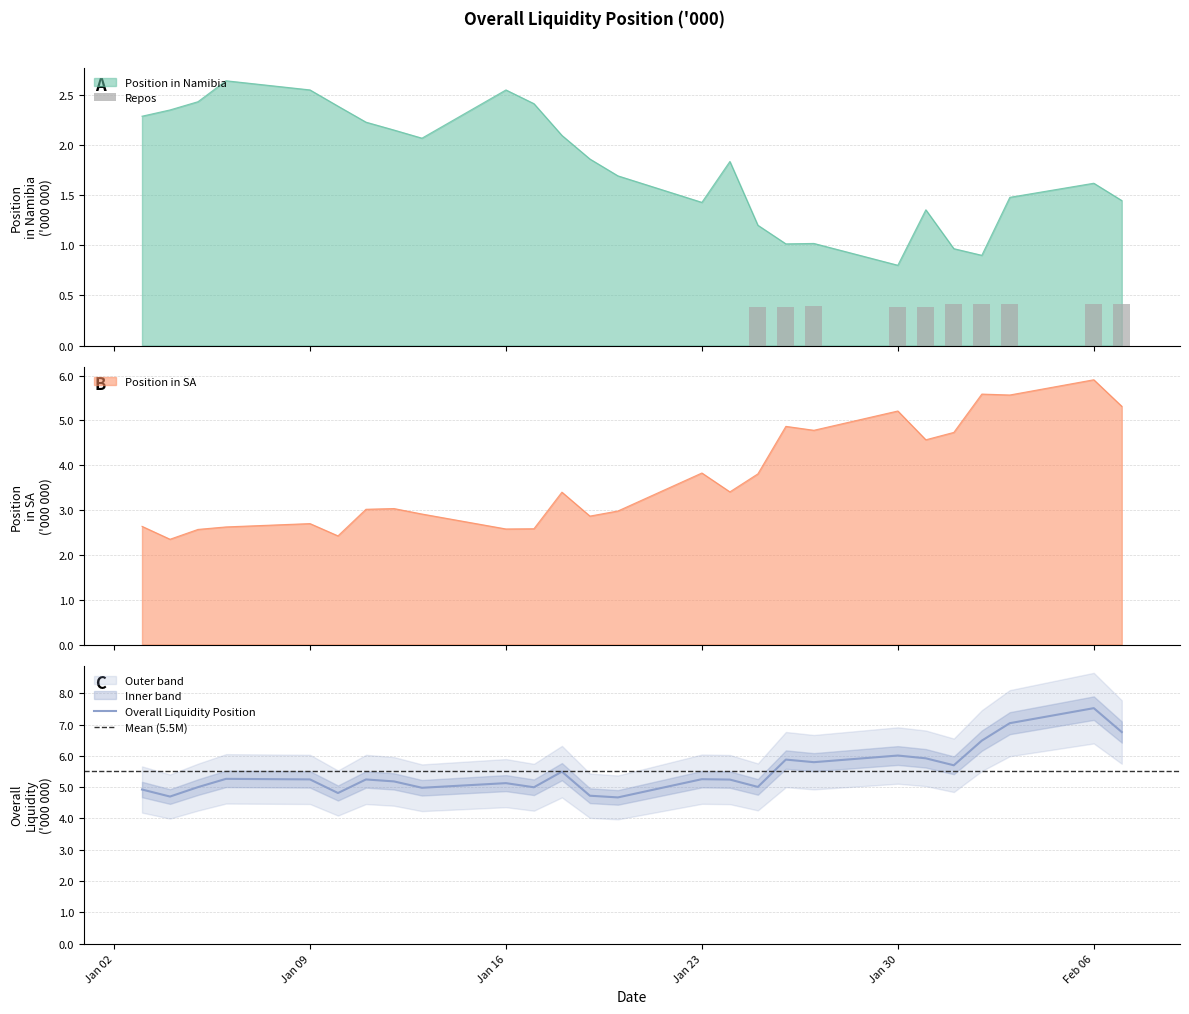

What is the value of the Position in Namibia bar at the 4th from the left?

2.6